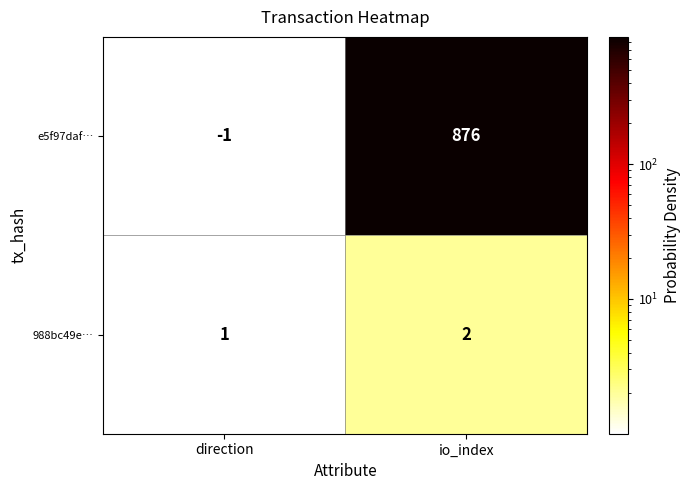

What is the maximum value shown in the chart?

876